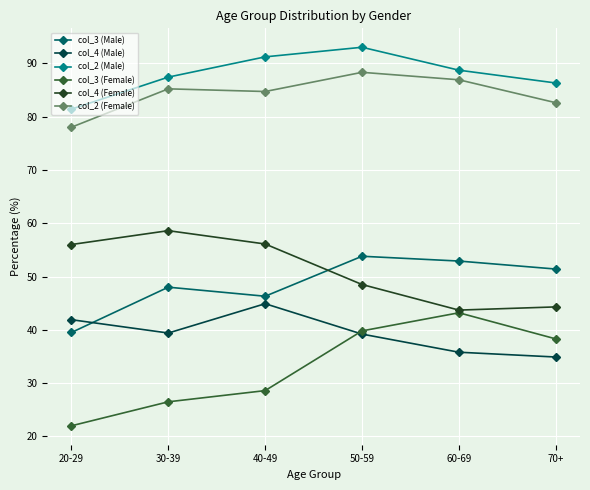

True or false: col_2 (Male) and col_4 (Male) cross at least once.

False